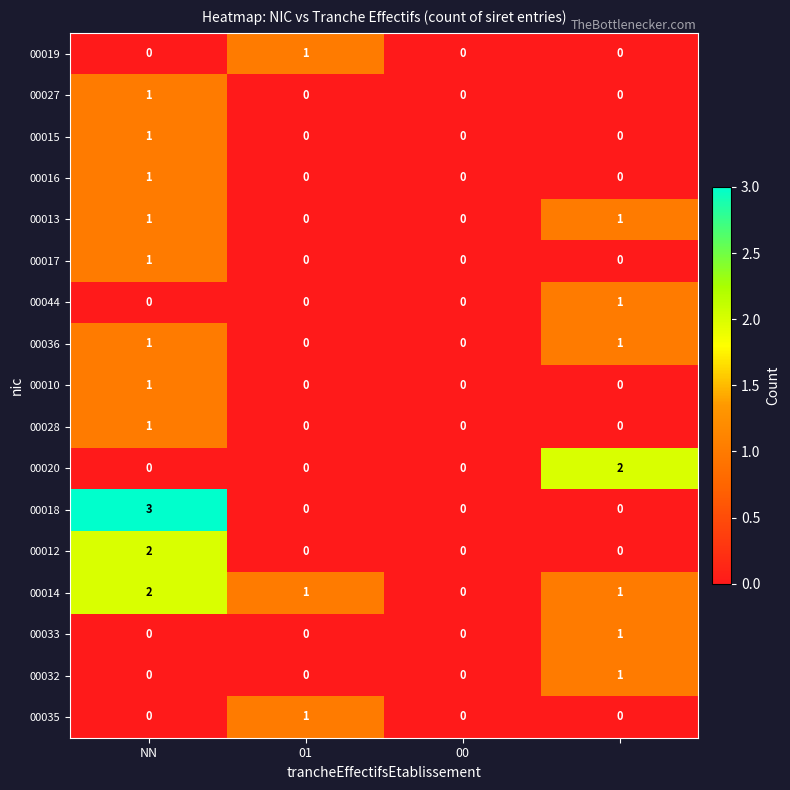

What is the greatest value displayed?

3